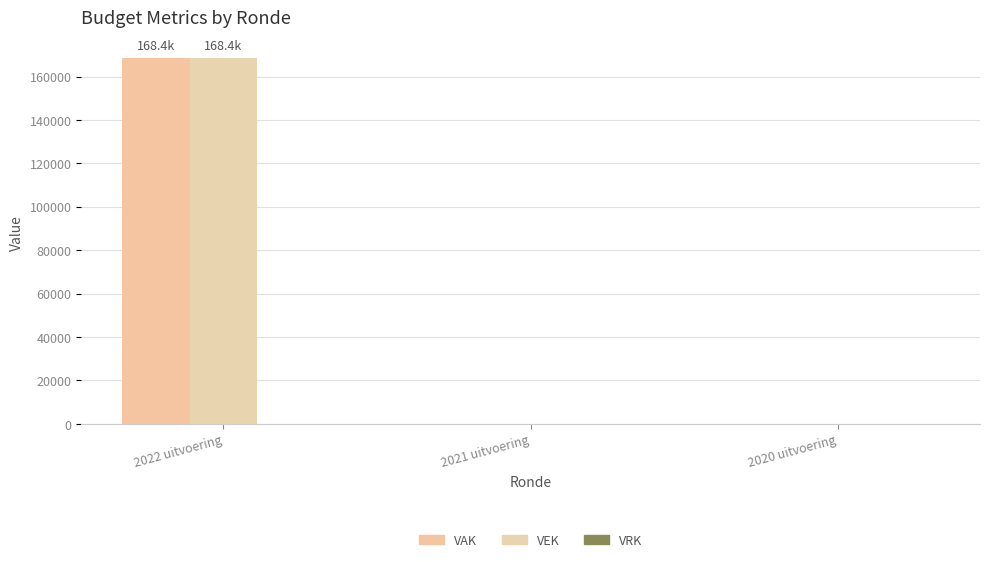

Reading right to left, list all the values displayed in this chart.

VAK: 0	0	168403
VEK: 0	0	168403
VRK: 0	0	0